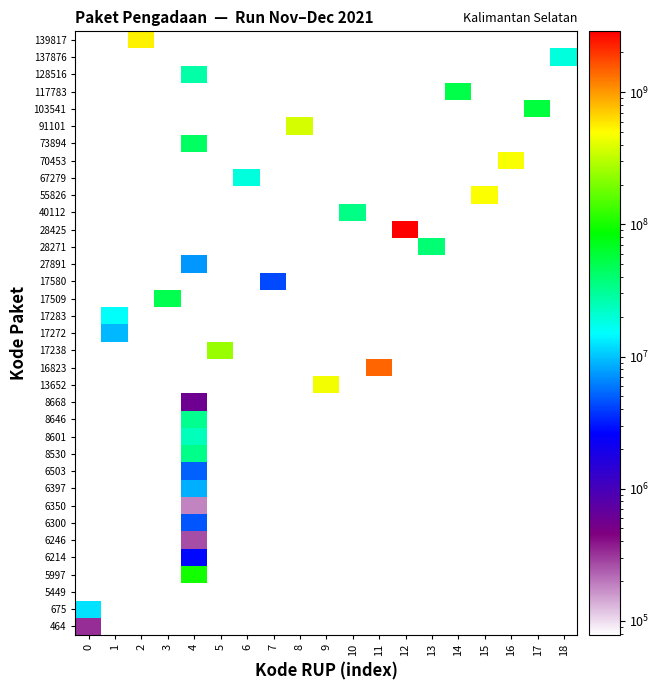

Reading left to right, transcribe all the data shown in this chart.

464: 0=333600	1=0	2=0	3=0	4=0	5=0	6=0	7=0	8=0	9=0	10=0	11=0	12=0	13=0	14=0	15=0	16=0	17=0	18=0
675: 0=12453900	1=0	2=0	3=0	4=0	5=0	6=0	7=0	8=0	9=0	10=0	11=0	12=0	13=0	14=0	15=0	16=0	17=0	18=0
5449: 0=0	1=0	2=0	3=0	4=78000	5=0	6=0	7=0	8=0	9=0	10=0	11=0	12=0	13=0	14=0	15=0	16=0	17=0	18=0
5997: 0=0	1=0	2=0	3=0	4=98772570	5=0	6=0	7=0	8=0	9=0	10=0	11=0	12=0	13=0	14=0	15=0	16=0	17=0	18=0
6214: 0=0	1=0	2=0	3=0	4=2772000	5=0	6=0	7=0	8=0	9=0	10=0	11=0	12=0	13=0	14=0	15=0	16=0	17=0	18=0
6246: 0=0	1=0	2=0	3=0	4=265000	5=0	6=0	7=0	8=0	9=0	10=0	11=0	12=0	13=0	14=0	15=0	16=0	17=0	18=0
6300: 0=0	1=0	2=0	3=0	4=4672200	5=0	6=0	7=0	8=0	9=0	10=0	11=0	12=0	13=0	14=0	15=0	16=0	17=0	18=0
6350: 0=0	1=0	2=0	3=0	4=182000	5=0	6=0	7=0	8=0	9=0	10=0	11=0	12=0	13=0	14=0	15=0	16=0	17=0	18=0
6397: 0=0	1=0	2=0	3=0	4=8742500	5=0	6=0	7=0	8=0	9=0	10=0	11=0	12=0	13=0	14=0	15=0	16=0	17=0	18=0
6503: 0=0	1=0	2=0	3=0	4=5129000	5=0	6=0	7=0	8=0	9=0	10=0	11=0	12=0	13=0	14=0	15=0	16=0	17=0	18=0
8530: 0=0	1=0	2=0	3=0	4=34000000	5=0	6=0	7=0	8=0	9=0	10=0	11=0	12=0	13=0	14=0	15=0	16=0	17=0	18=0
8601: 0=0	1=0	2=0	3=0	4=23653000	5=0	6=0	7=0	8=0	9=0	10=0	11=0	12=0	13=0	14=0	15=0	16=0	17=0	18=0
8646: 0=0	1=0	2=0	3=0	4=32441200	5=0	6=0	7=0	8=0	9=0	10=0	11=0	12=0	13=0	14=0	15=0	16=0	17=0	18=0
8668: 0=0	1=0	2=0	3=0	4=577875	5=0	6=0	7=0	8=0	9=0	10=0	11=0	12=0	13=0	14=0	15=0	16=0	17=0	18=0
13652: 0=0	1=0	2=0	3=0	4=0	5=0	6=0	7=0	8=0	9=464002100	10=0	11=0	12=0	13=0	14=0	15=0	16=0	17=0	18=0
16823: 0=0	1=0	2=0	3=0	4=0	5=0	6=0	7=0	8=0	9=0	10=0	11=1425867900	12=0	13=0	14=0	15=0	16=0	17=0	18=0
17238: 0=0	1=0	2=0	3=0	4=0	5=250350000	6=0	7=0	8=0	9=0	10=0	11=0	12=0	13=0	14=0	15=0	16=0	17=0	18=0
17272: 0=0	1=9180000	2=0	3=0	4=0	5=0	6=0	7=0	8=0	9=0	10=0	11=0	12=0	13=0	14=0	15=0	16=0	17=0	18=0
17283: 0=0	1=15513960	2=0	3=0	4=0	5=0	6=0	7=0	8=0	9=0	10=0	11=0	12=0	13=0	14=0	15=0	16=0	17=0	18=0
17509: 0=0	1=0	2=0	3=49730040	4=0	5=0	6=0	7=0	8=0	9=0	10=0	11=0	12=0	13=0	14=0	15=0	16=0	17=0	18=0
17580: 0=0	1=0	2=0	3=0	4=0	5=0	6=0	7=4350000	8=0	9=0	10=0	11=0	12=0	13=0	14=0	15=0	16=0	17=0	18=0
27891: 0=0	1=0	2=0	3=0	4=7401240	5=0	6=0	7=0	8=0	9=0	10=0	11=0	12=0	13=0	14=0	15=0	16=0	17=0	18=0
28271: 0=0	1=0	2=0	3=0	4=0	5=0	6=0	7=0	8=0	9=0	10=0	11=0	12=0	13=39440000	14=0	15=0	16=0	17=0	18=0
28425: 0=0	1=0	2=0	3=0	4=0	5=0	6=0	7=0	8=0	9=0	10=0	11=0	12=2892122000	13=0	14=0	15=0	16=0	17=0	18=0
40112: 0=0	1=0	2=0	3=0	4=0	5=0	6=0	7=0	8=0	9=0	10=34292000	11=0	12=0	13=0	14=0	15=0	16=0	17=0	18=0
55826: 0=0	1=0	2=0	3=0	4=0	5=0	6=0	7=0	8=0	9=0	10=0	11=0	12=0	13=0	14=0	15=493000000	16=0	17=0	18=0
67279: 0=0	1=0	2=0	3=0	4=0	5=0	6=19175000	7=0	8=0	9=0	10=0	11=0	12=0	13=0	14=0	15=0	16=0	17=0	18=0
70453: 0=0	1=0	2=0	3=0	4=0	5=0	6=0	7=0	8=0	9=0	10=0	11=0	12=0	13=0	14=0	15=0	16=477600000	17=0	18=0
73894: 0=0	1=0	2=0	3=0	4=43859200	5=0	6=0	7=0	8=0	9=0	10=0	11=0	12=0	13=0	14=0	15=0	16=0	17=0	18=0
91101: 0=0	1=0	2=0	3=0	4=0	5=0	6=0	7=0	8=373404000	9=0	10=0	11=0	12=0	13=0	14=0	15=0	16=0	17=0	18=0
103541: 0=0	1=0	2=0	3=0	4=0	5=0	6=0	7=0	8=0	9=0	10=0	11=0	12=0	13=0	14=0	15=0	16=0	17=56152800	18=0
117783: 0=0	1=0	2=0	3=0	4=0	5=0	6=0	7=0	8=0	9=0	10=0	11=0	12=0	13=0	14=51601000	15=0	16=0	17=0	18=0
128516: 0=0	1=0	2=0	3=0	4=27412000	5=0	6=0	7=0	8=0	9=0	10=0	11=0	12=0	13=0	14=0	15=0	16=0	17=0	18=0
137876: 0=0	1=0	2=0	3=0	4=0	5=0	6=0	7=0	8=0	9=0	10=0	11=0	12=0	13=0	14=0	15=0	16=0	17=0	18=18900000
139817: 0=0	1=0	2=541071000	3=0	4=0	5=0	6=0	7=0	8=0	9=0	10=0	11=0	12=0	13=0	14=0	15=0	16=0	17=0	18=0